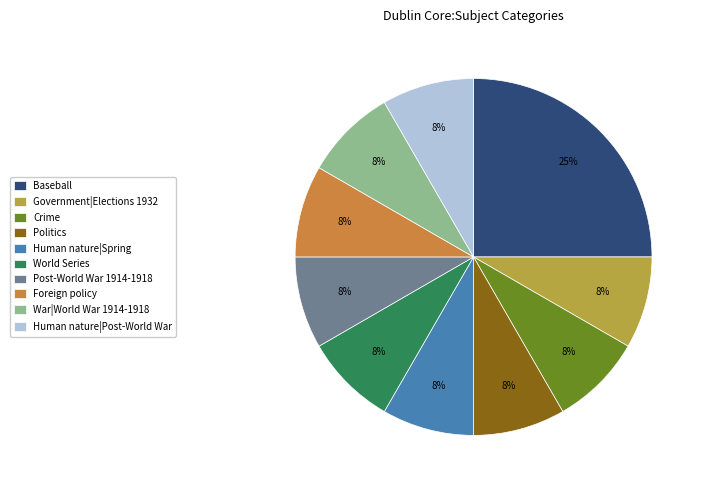

What is the ratio of the value at Foreign policy to the value at Human nature|Spring?

1.0